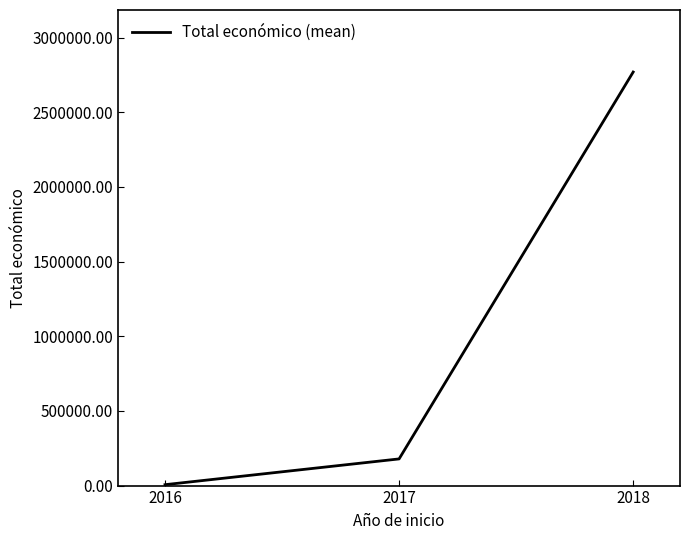

Between 2016 and 2017, which is larger?

2017